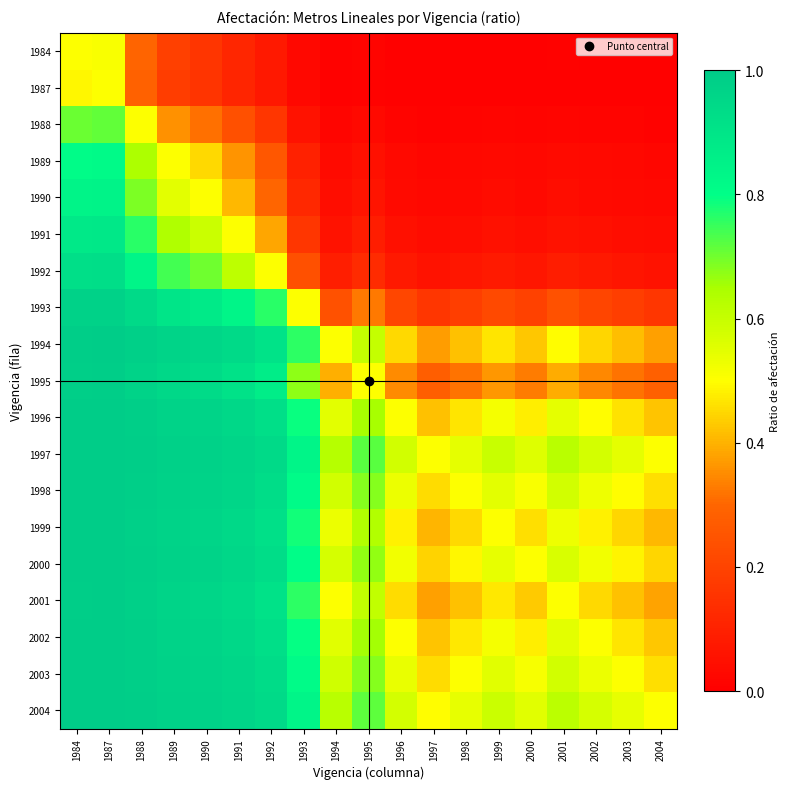

Reading left to right, extract all data points from this chart.

1984: 1984=0.5	1987=0.5	1988=0.3	1989=0.2	1990=0.2	1991=0.1	1992=0.1	1993=0.0	1994=0.0	1995=0.0	1996=0.0	1997=0.0	1998=0.0	1999=0.0	2000=0.0	2001=0.0	2002=0.0	2003=0.0	2004=0.0
1987: 1984=0.5	1987=0.5	1988=0.3	1989=0.2	1990=0.2	1991=0.1	1992=0.1	1993=0.0	1994=0.0	1995=0.0	1996=0.0	1997=0.0	1998=0.0	1999=0.0	2000=0.0	2001=0.0	2002=0.0	2003=0.0	2004=0.0
1988: 1984=0.7	1987=0.7	1988=0.5	1989=0.4	1990=0.3	1991=0.2	1992=0.2	1993=0.1	1994=0.0	1995=0.0	1996=0.0	1997=0.0	1998=0.0	1999=0.0	2000=0.0	2001=0.0	2002=0.0	2003=0.0	2004=0.0
1989: 1984=0.8	1987=0.8	1988=0.6	1989=0.5	1990=0.4	1991=0.4	1992=0.3	1993=0.1	1994=0.0	1995=0.1	1996=0.0	1997=0.0	1998=0.0	1999=0.0	2000=0.0	2001=0.0	2002=0.0	2003=0.0	2004=0.0
1990: 1984=0.8	1987=0.8	1988=0.7	1989=0.5	1990=0.5	1991=0.4	1992=0.3	1993=0.1	1994=0.0	1995=0.1	1996=0.0	1997=0.0	1998=0.0	1999=0.0	2000=0.0	2001=0.0	2002=0.0	2003=0.0	2004=0.0
1991: 1984=0.9	1987=0.9	1988=0.8	1989=0.6	1990=0.6	1991=0.5	1992=0.4	1993=0.2	1994=0.1	1995=0.1	1996=0.0	1997=0.0	1998=0.0	1999=0.1	2000=0.0	2001=0.1	2002=0.0	2003=0.0	2004=0.0
1992: 1984=0.9	1987=0.9	1988=0.8	1989=0.7	1990=0.7	1991=0.6	1992=0.5	1993=0.2	1994=0.1	1995=0.1	1996=0.1	1997=0.1	1998=0.1	1999=0.1	2000=0.1	2001=0.1	2002=0.1	2003=0.1	2004=0.1
1993: 1984=1.0	1987=1.0	1988=0.9	1989=0.9	1990=0.9	1991=0.8	1992=0.8	1993=0.5	1994=0.2	1995=0.3	1996=0.2	1997=0.2	1998=0.2	1999=0.2	2000=0.2	2001=0.2	2002=0.2	2003=0.2	2004=0.2
1994: 1984=1.0	1987=1.0	1988=1.0	1989=1.0	1990=1.0	1991=0.9	1992=0.9	1993=0.8	1994=0.5	1995=0.6	1996=0.5	1997=0.4	1998=0.4	1999=0.5	2000=0.4	2001=0.5	2002=0.4	2003=0.4	2004=0.4
1995: 1984=1.0	1987=1.0	1988=1.0	1989=0.9	1990=0.9	1991=0.9	1992=0.9	1993=0.7	1994=0.4	1995=0.5	1996=0.3	1997=0.3	1998=0.3	1999=0.4	2000=0.3	2001=0.4	2002=0.3	2003=0.3	2004=0.3
1996: 1984=1.0	1987=1.0	1988=1.0	1989=1.0	1990=1.0	1991=1.0	1992=0.9	1993=0.8	1994=0.5	1995=0.7	1996=0.5	1997=0.4	1998=0.5	1999=0.5	2000=0.5	2001=0.5	2002=0.5	2003=0.5	2004=0.4
1997: 1984=1.0	1987=1.0	1988=1.0	1989=1.0	1990=1.0	1991=1.0	1992=0.9	1993=0.8	1994=0.6	1995=0.7	1996=0.6	1997=0.5	1998=0.5	1999=0.6	2000=0.6	2001=0.6	2002=0.6	2003=0.5	2004=0.5
1998: 1984=1.0	1987=1.0	1988=1.0	1989=1.0	1990=1.0	1991=1.0	1992=0.9	1993=0.8	1994=0.6	1995=0.7	1996=0.5	1997=0.5	1998=0.5	1999=0.6	2000=0.5	2001=0.6	2002=0.5	2003=0.5	2004=0.5
1999: 1984=1.0	1987=1.0	1988=1.0	1989=1.0	1990=1.0	1991=0.9	1992=0.9	1993=0.8	1994=0.5	1995=0.6	1996=0.5	1997=0.4	1998=0.4	1999=0.5	2000=0.5	2001=0.5	2002=0.5	2003=0.4	2004=0.4
2000: 1984=1.0	1987=1.0	1988=1.0	1989=1.0	1990=1.0	1991=1.0	1992=0.9	1993=0.8	1994=0.6	1995=0.7	1996=0.5	1997=0.4	1998=0.5	1999=0.5	2000=0.5	2001=0.6	2002=0.5	2003=0.5	2004=0.4
2001: 1984=1.0	1987=1.0	1988=1.0	1989=1.0	1990=1.0	1991=0.9	1992=0.9	1993=0.8	1994=0.5	1995=0.6	1996=0.5	1997=0.4	1998=0.4	1999=0.5	2000=0.4	2001=0.5	2002=0.5	2003=0.4	2004=0.4
2002: 1984=1.0	1987=1.0	1988=1.0	1989=1.0	1990=1.0	1991=1.0	1992=0.9	1993=0.8	1994=0.6	1995=0.7	1996=0.5	1997=0.4	1998=0.5	1999=0.5	2000=0.5	2001=0.5	2002=0.5	2003=0.5	2004=0.4
2003: 1984=1.0	1987=1.0	1988=1.0	1989=1.0	1990=1.0	1991=1.0	1992=0.9	1993=0.8	1994=0.6	1995=0.7	1996=0.5	1997=0.5	1998=0.5	1999=0.6	2000=0.5	2001=0.6	2002=0.5	2003=0.5	2004=0.5
2004: 1984=1.0	1987=1.0	1988=1.0	1989=1.0	1990=1.0	1991=1.0	1992=0.9	1993=0.8	1994=0.6	1995=0.7	1996=0.6	1997=0.5	1998=0.5	1999=0.6	2000=0.6	2001=0.6	2002=0.6	2003=0.5	2004=0.5